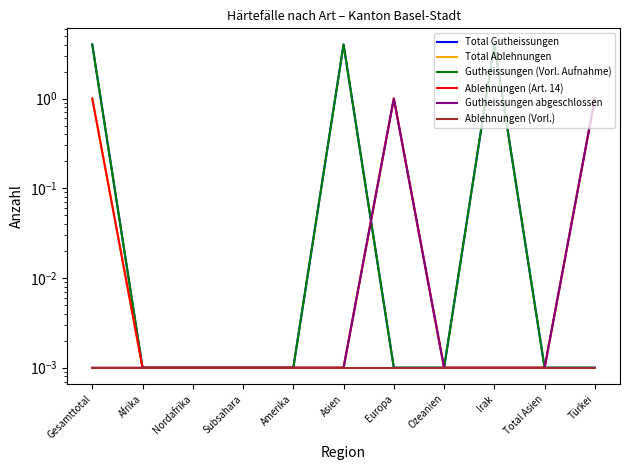

Reading right to left, what are all the values shown in this chart?

Total Gutheissungen: 0.0	0.0	4.0	0.0	0.0	4.0	0.0	0.0	0.0	0.0	4.0
Total Ablehnungen: 1.0	0.0	0.0	0.0	1.0	0.0	0.0	0.0	0.0	0.0	1.0
Gutheissungen (Vorl. Aufnahme): 0.0	0.0	4.0	0.0	0.0	4.0	0.0	0.0	0.0	0.0	4.0
Ablehnungen (Art. 14): 1.0	0.0	0.0	0.0	1.0	0.0	0.0	0.0	0.0	0.0	1.0
Gutheissungen abgeschlossen: 1.0	0.0	0.0	0.0	1.0	0.0	0.0	0.0	0.0	0.0	0.0
Ablehnungen (Vorl.): 0.0	0.0	0.0	0.0	0.0	0.0	0.0	0.0	0.0	0.0	0.0